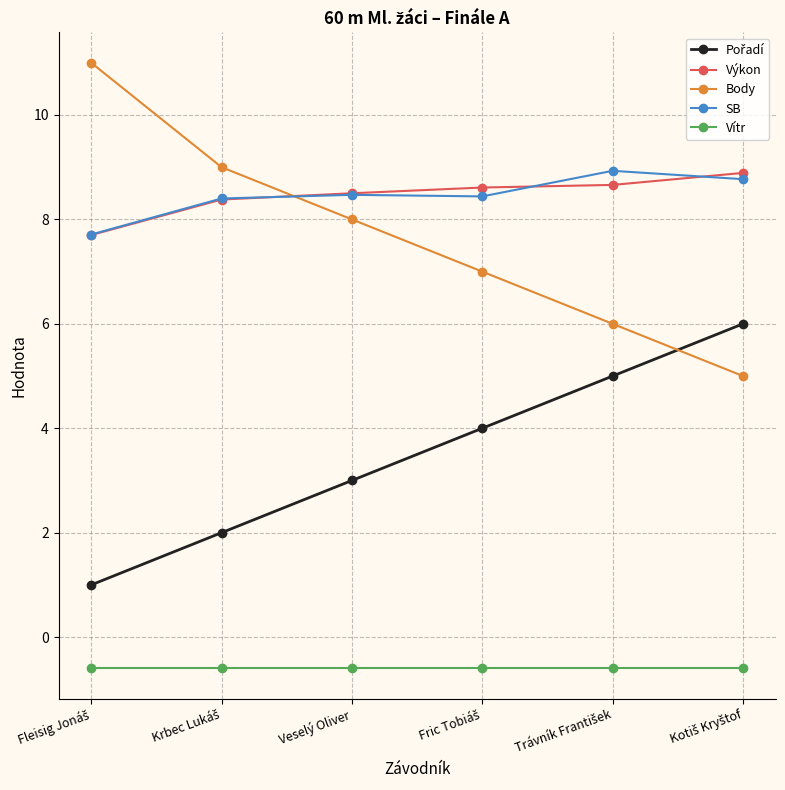

At how many categories does at least one series exceed 0?

6